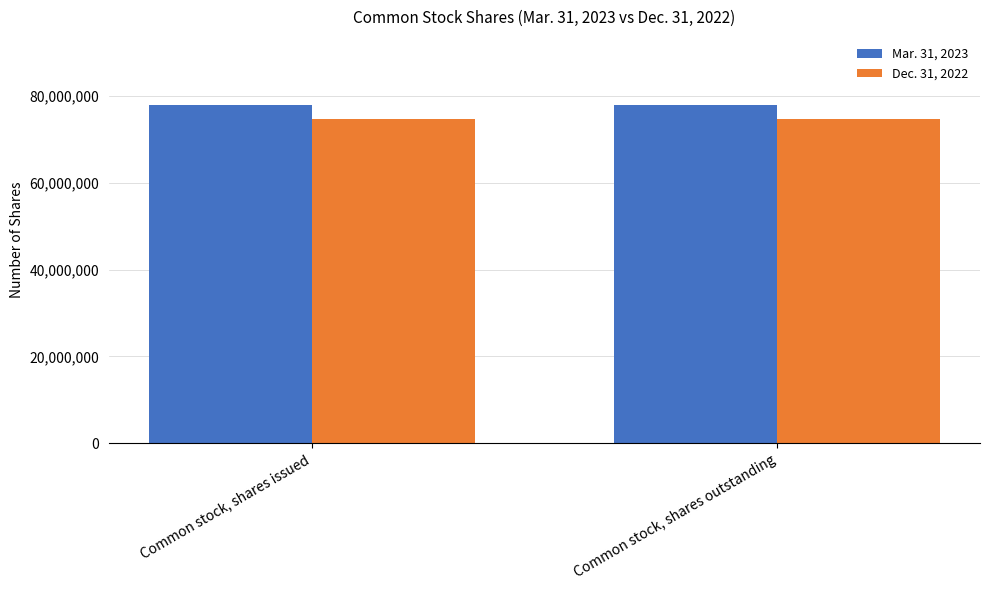

Rank the series by their maximum value, from highest to lowest.

Mar. 31, 2023, Dec. 31, 2022